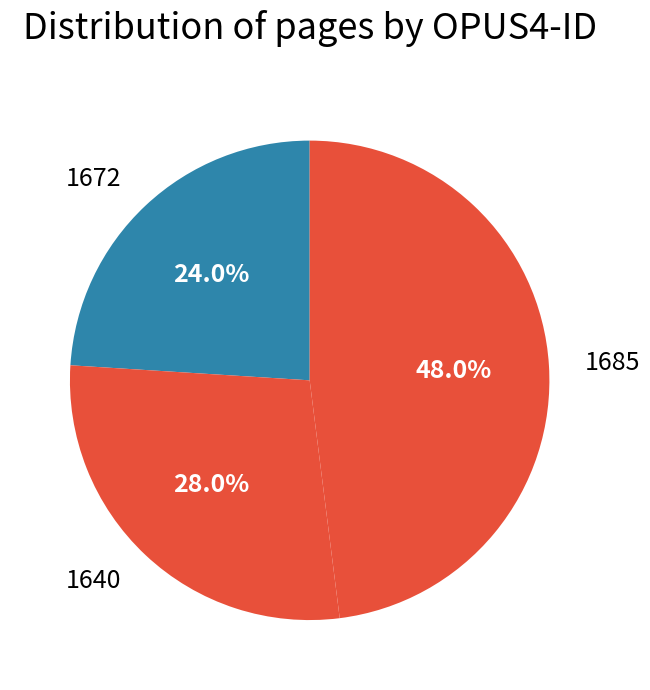

Rank the categories by value from lowest to highest.

1672, 1640, 1685